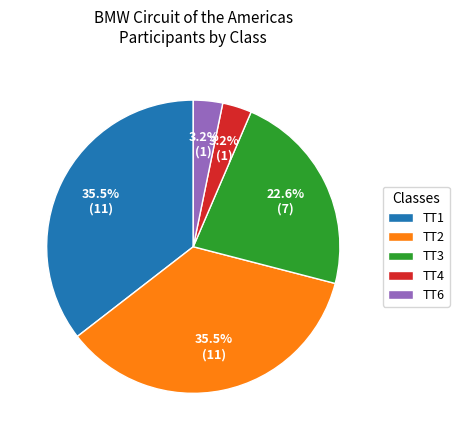

What is the ratio of the value at TT4 to the value at TT6?

1.0